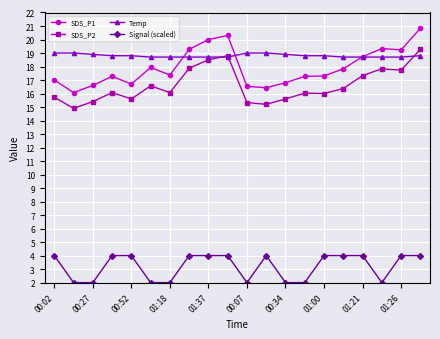

What is the smallest value displayed?

2.0